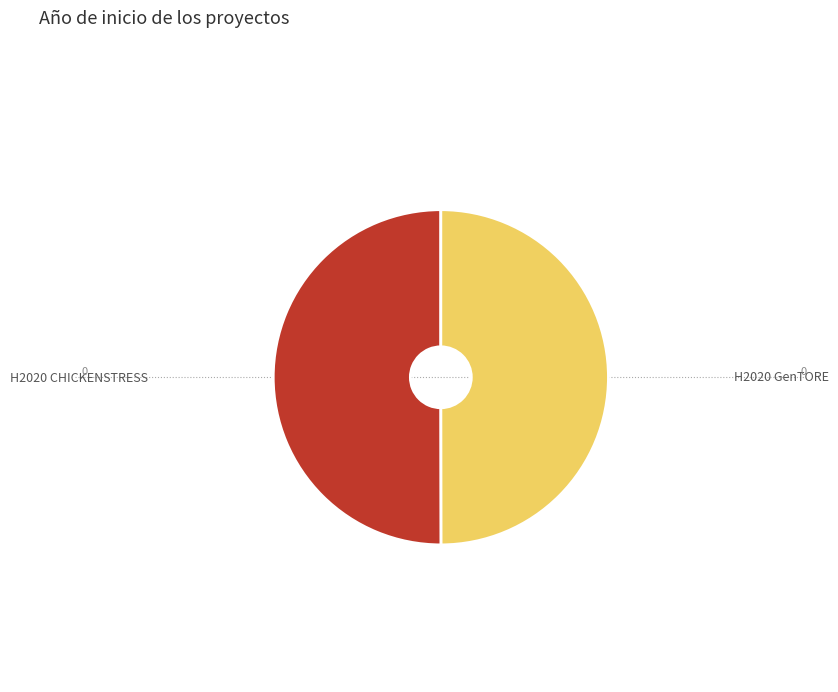

Count the number of slices in the pie.

2